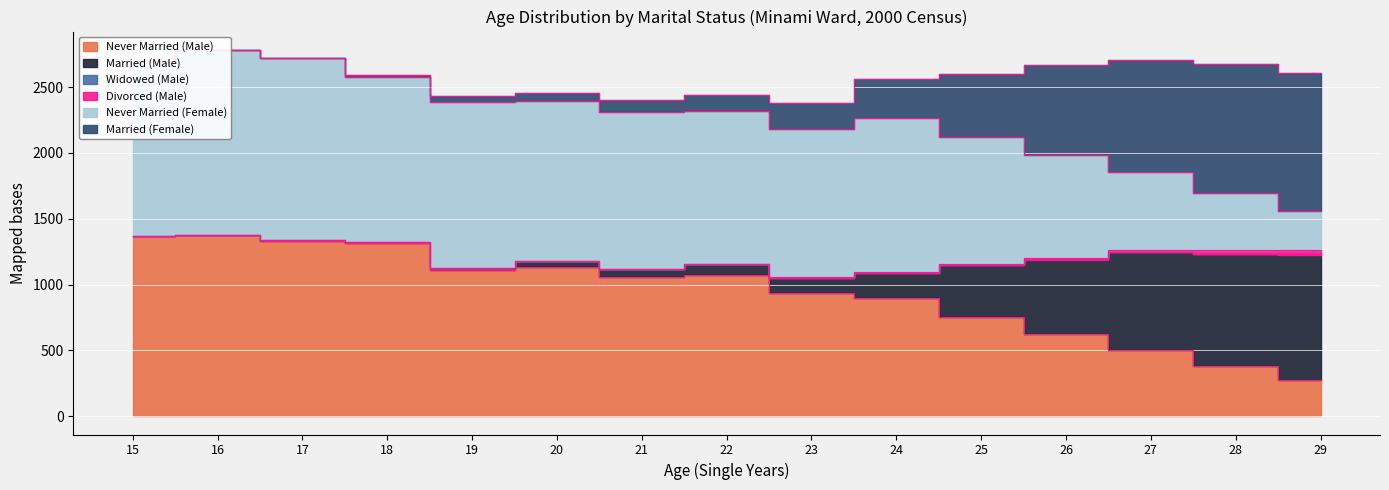

Which has a higher value, 15 or 27?

15